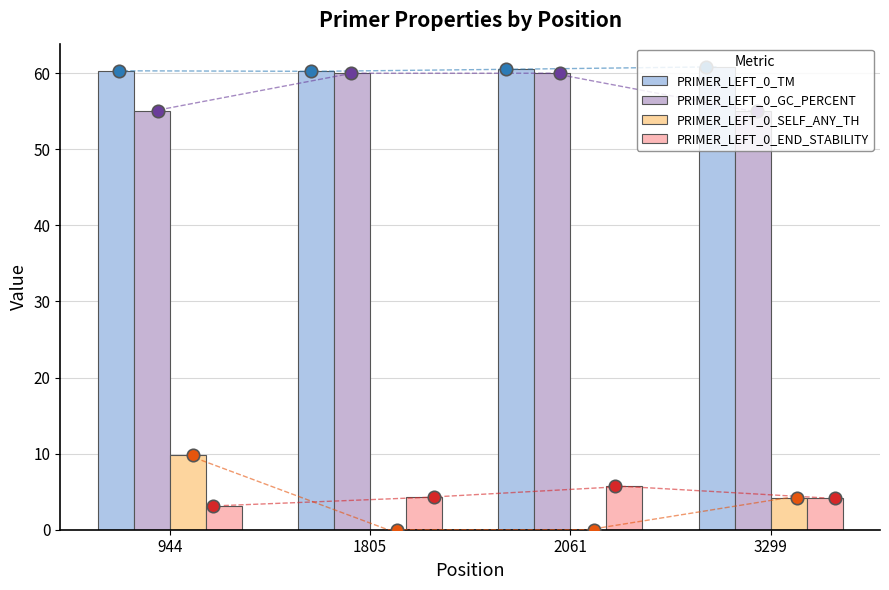

What is the total value across all series at 2061?

126.2